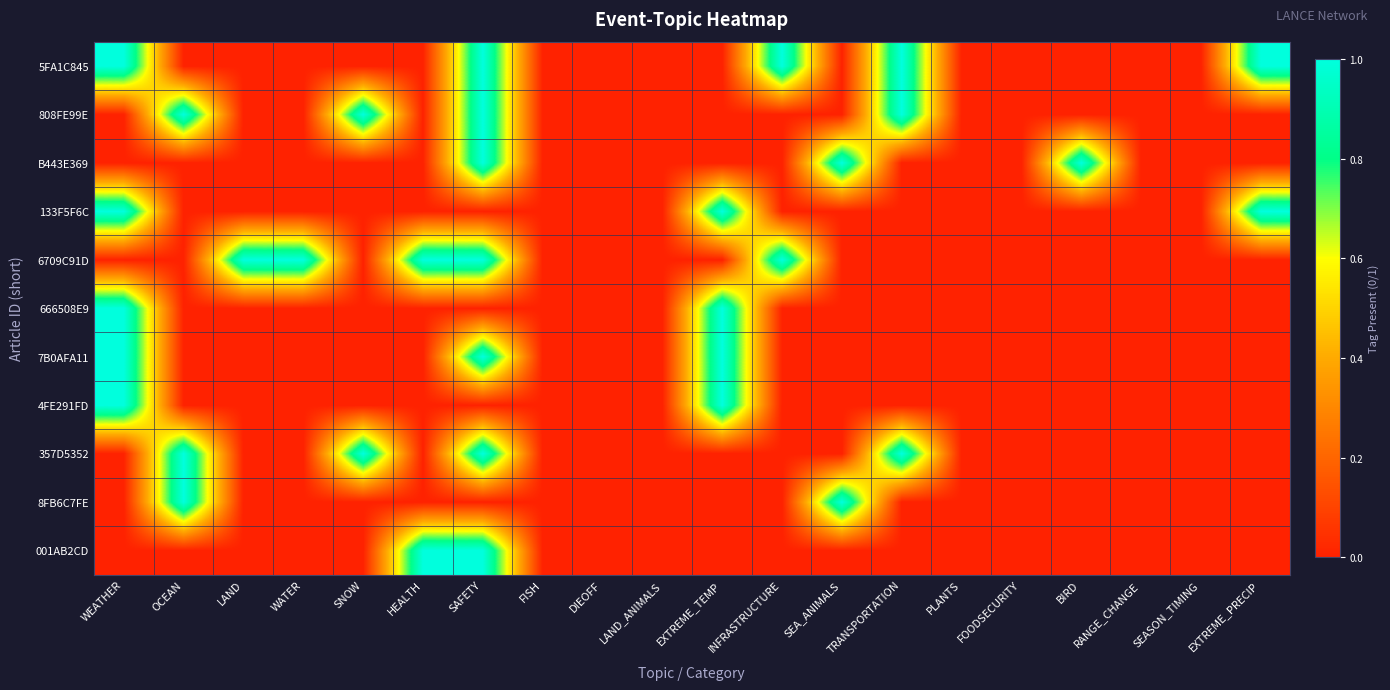

What is the spread (max minus min) of values at INFRASTRUCTURE?

1